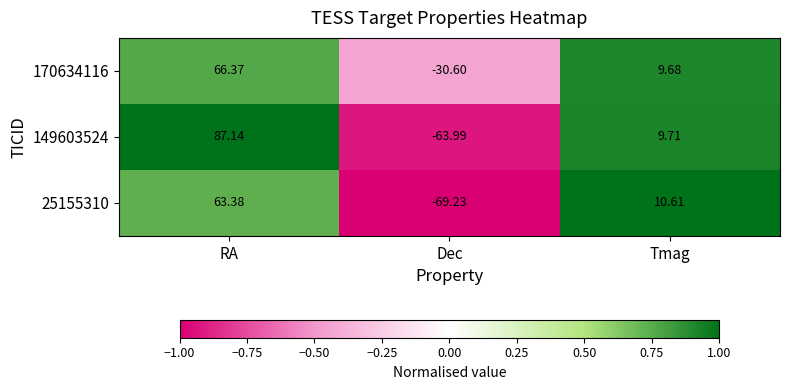

At which category is the sum across all series the highest?

RA